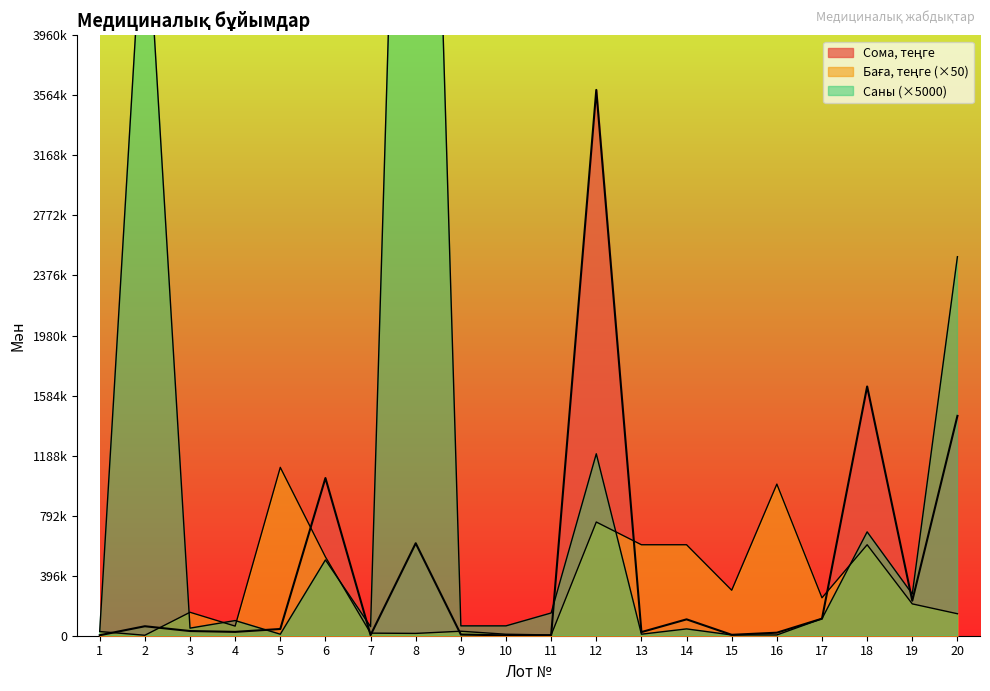

Is it true that Баға, теңге equals 377840.9 at 12?

False